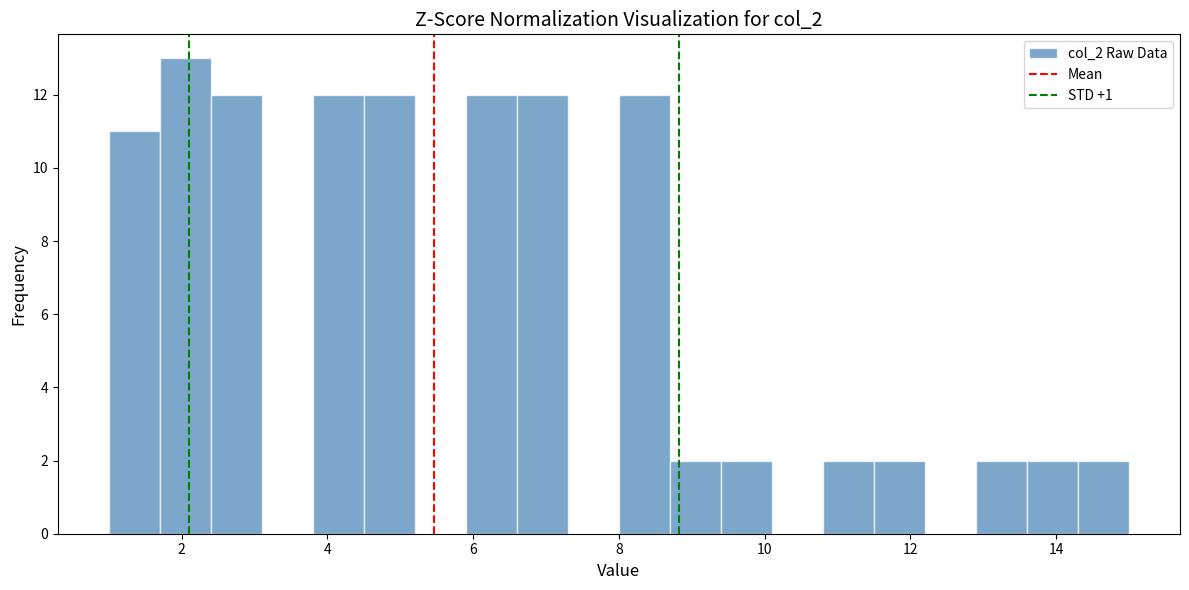

Read against the x-axis, roughly where is the centre of the tallest bar?

2.0